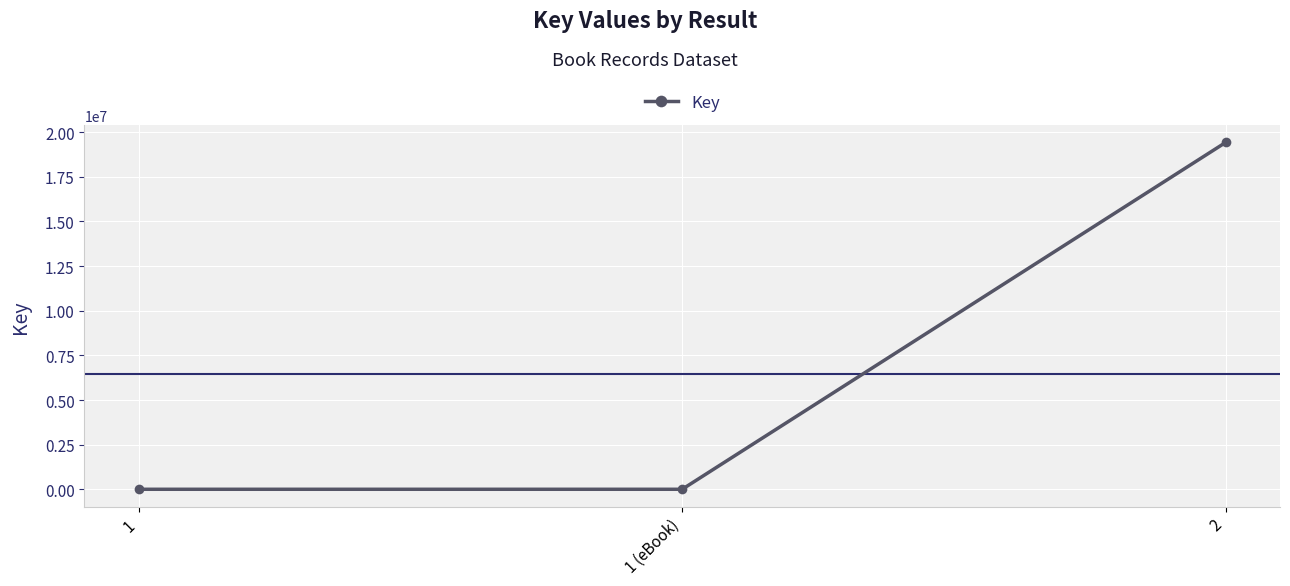

Between 1 and 2, which is larger?

2